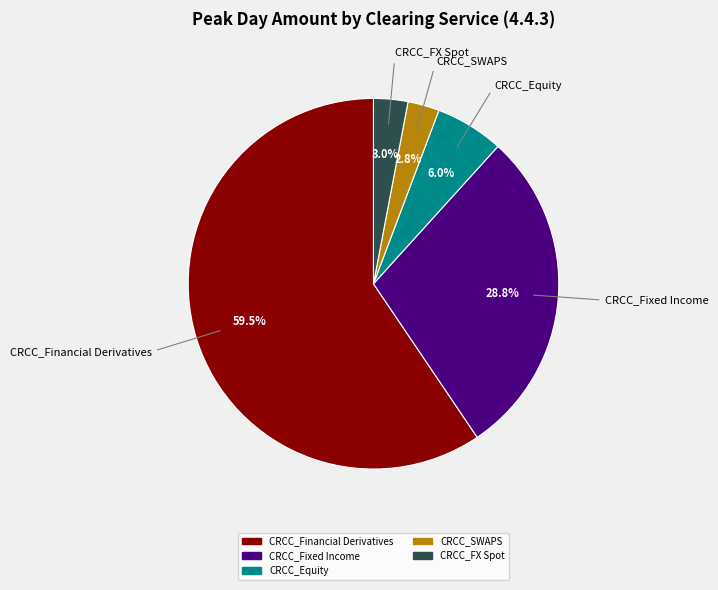

What is the largest slice in the pie chart?

CRCC_Financial Derivatives